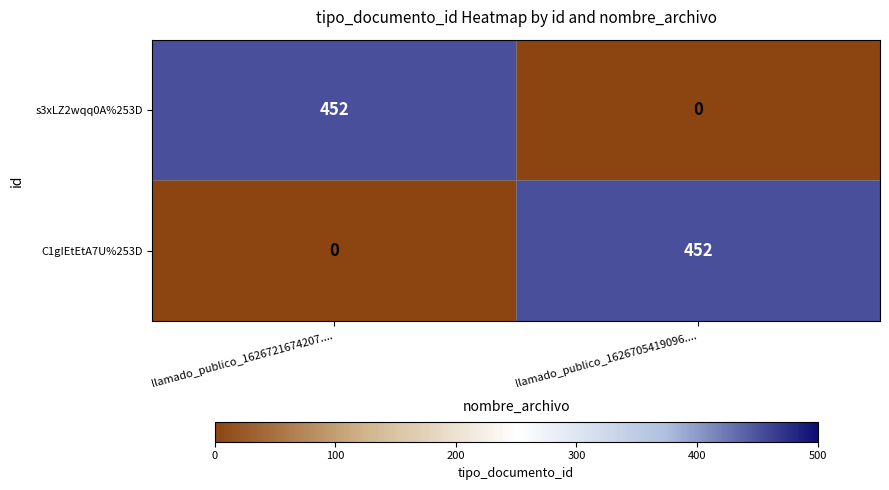

What is the spread (max minus min) of values at llamado_publico_1626721674207....?

452